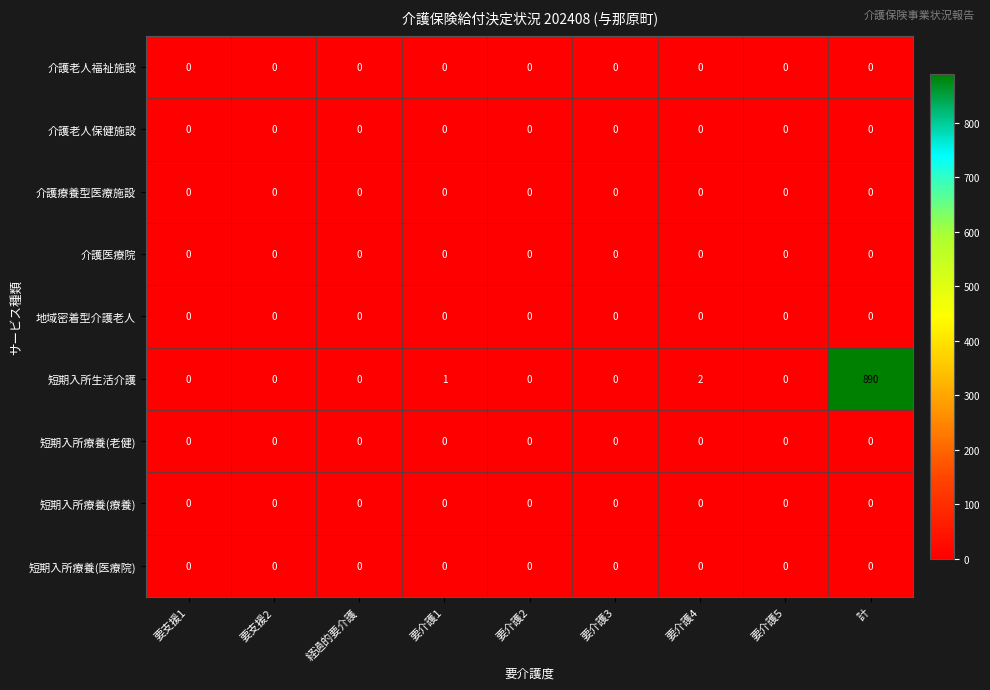

Which series has the largest total across all categories?

短期入所生活介護